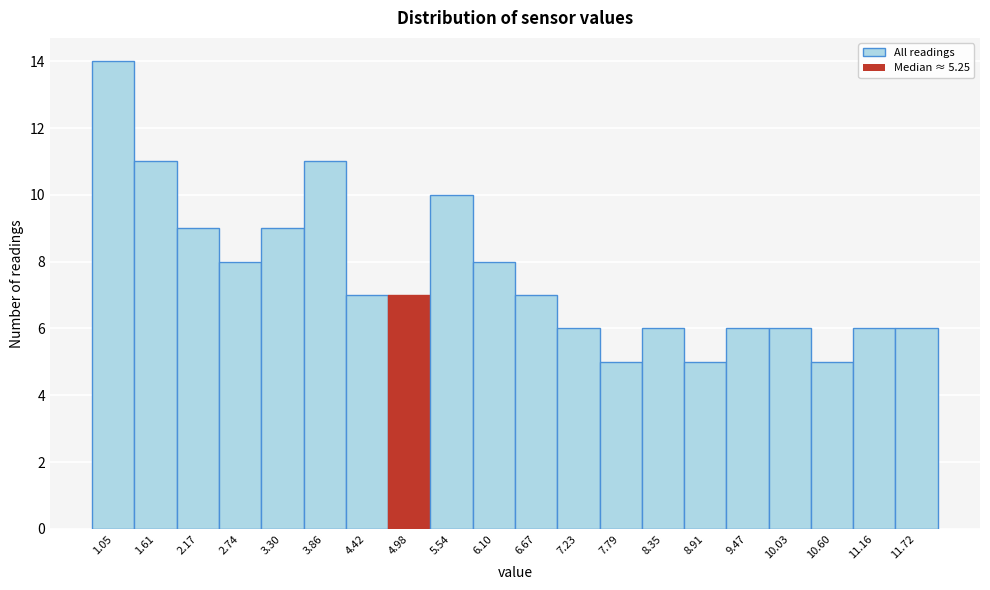

Reading left to right, transcribe this chart: for each bar, give the range it covers on the x-axis and its height. Neither the bar edges nor the heights are printed on the chart, so give them approximately, as read against the axes.

0.8 to 1.3: 14
1.3 to 1.9: 11
1.9 to 2.5: 9
2.5 to 3.0: 8
3.0 to 3.6: 9
3.6 to 4.1: 11
4.1 to 4.7: 7
4.7 to 5.3: 7
5.3 to 5.8: 10
5.8 to 6.4: 8
6.4 to 6.9: 7
6.9 to 7.5: 6
7.5 to 8.1: 5
8.1 to 8.6: 6
8.6 to 9.2: 5
9.2 to 9.8: 6
9.8 to 10.3: 6
10.3 to 10.9: 5
10.9 to 11.4: 6
11.4 to 12.0: 6